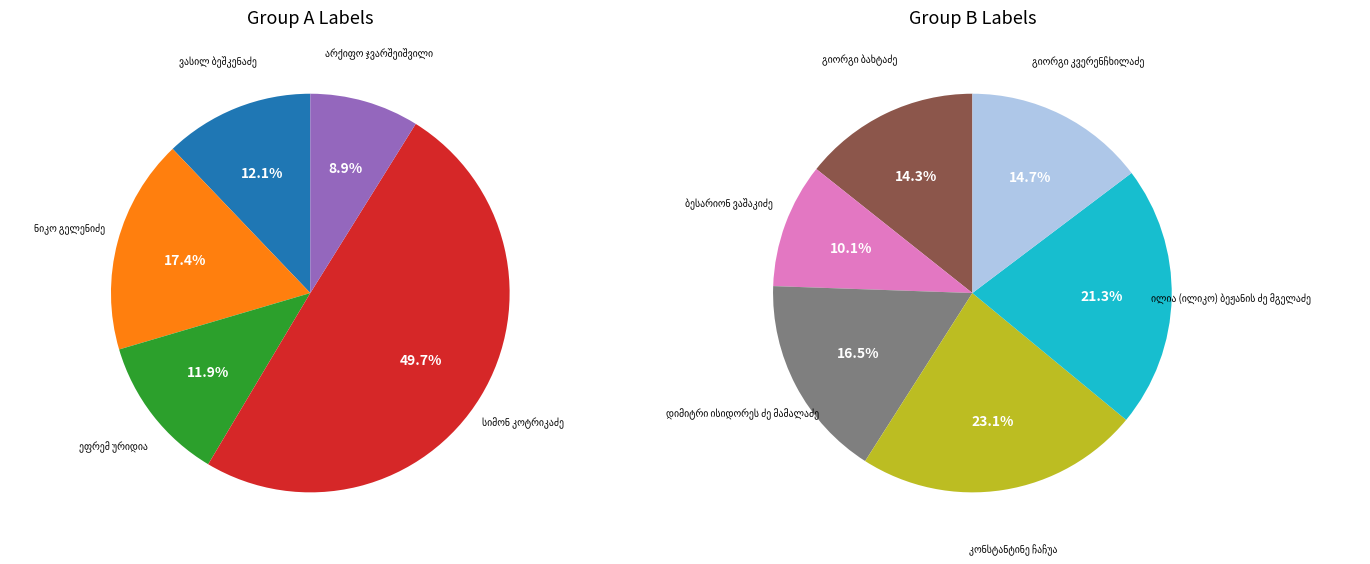

What is the smallest slice in the pie chart?

ბესარიონ ვაშაკიძე